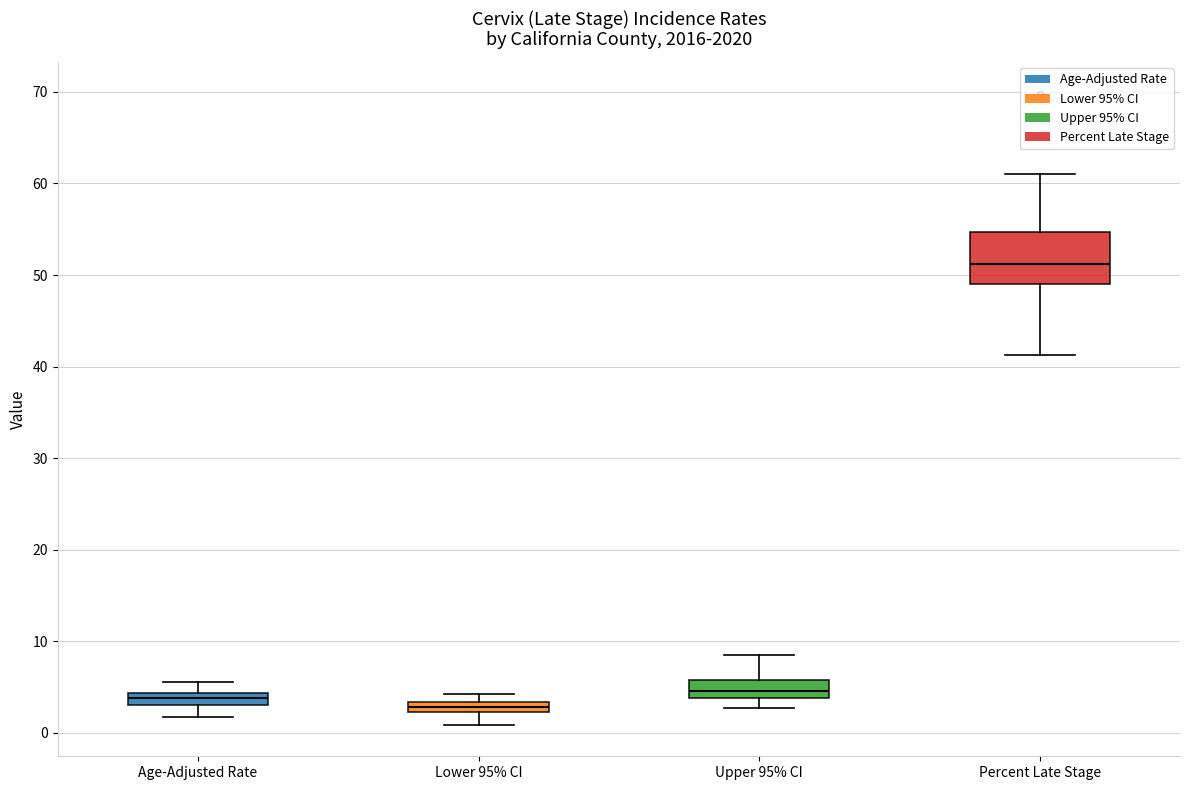

Where is the upper edge of the box for Age-Adjusted Rate on the y-axis? The values are not printed on the chart, so give them approximately, as read against the axis.

4